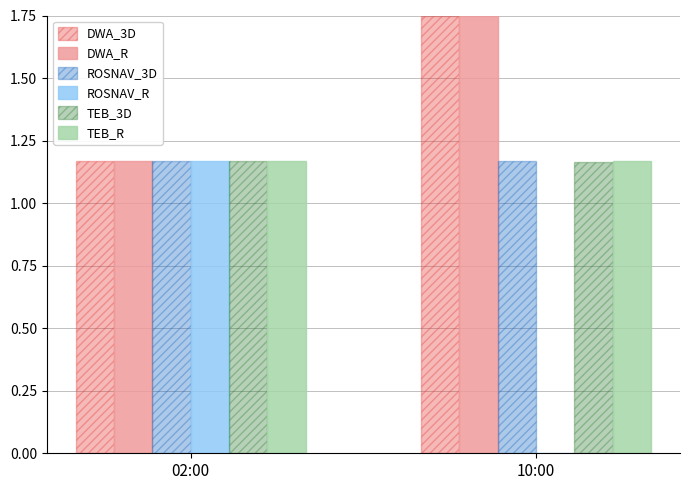

The TEB_R series shows 0.4 at 02:00. True or false?

False